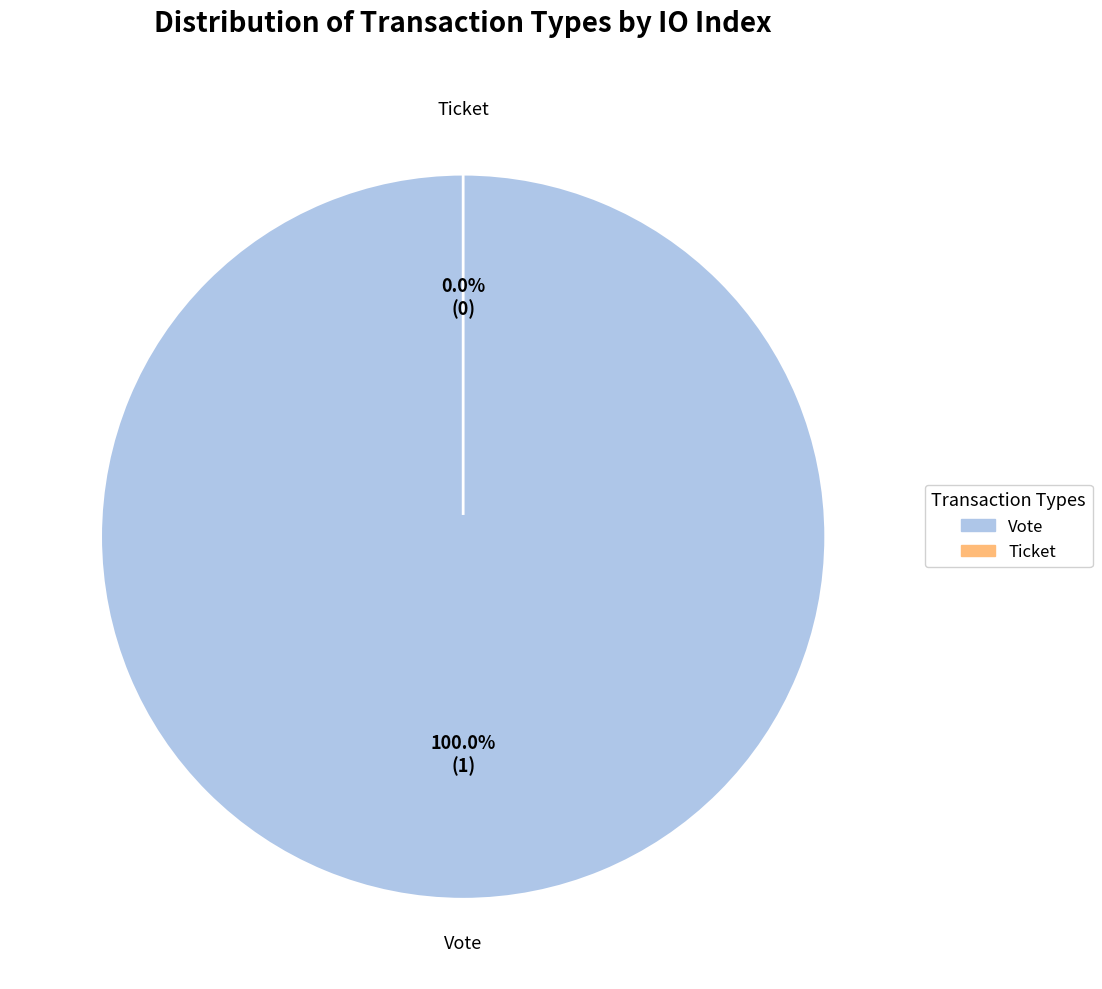

The Ticket slice represents 10% of the pie. True or false?

False